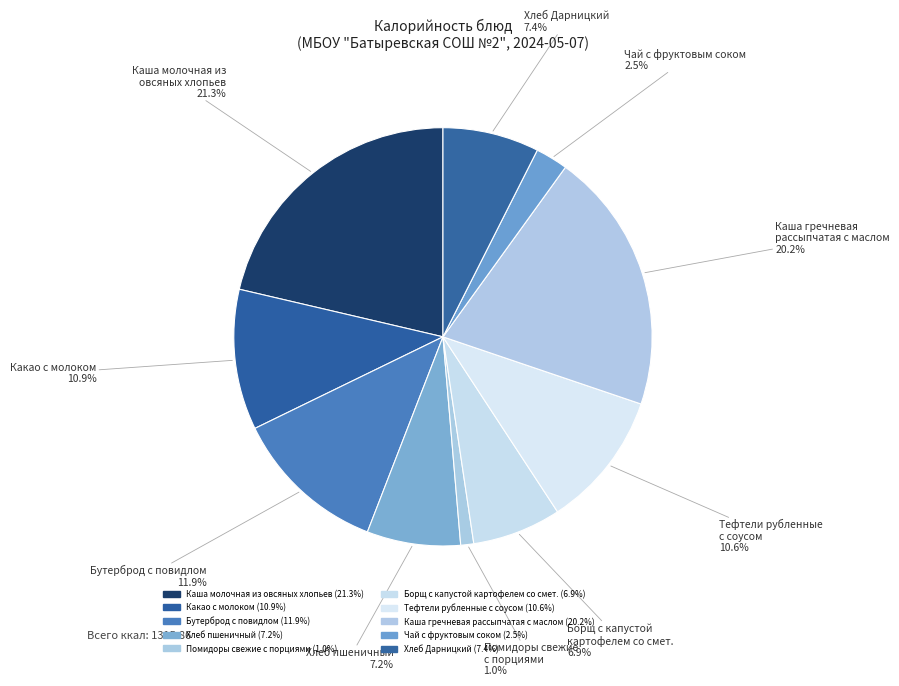

How many segments does this pie chart have?

10